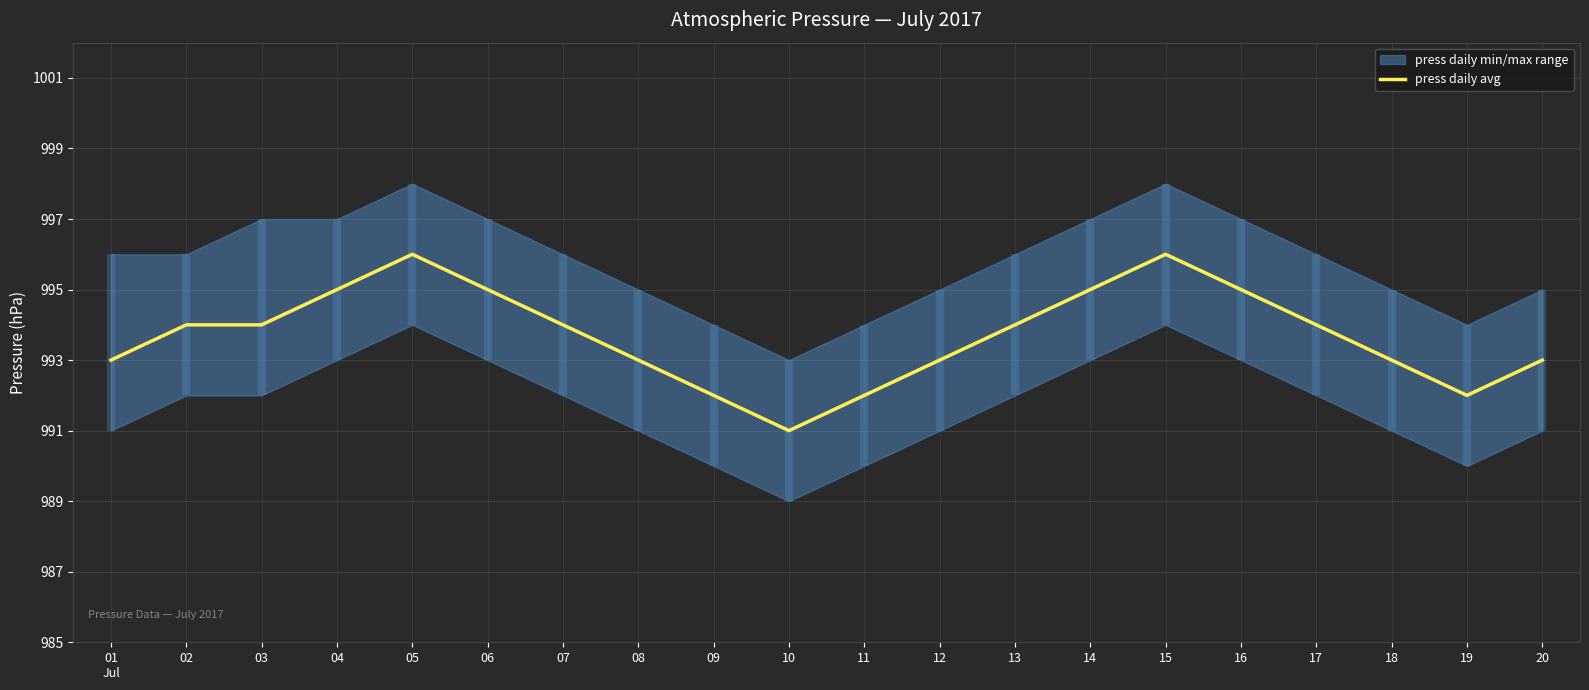

What is the greatest value displayed?

996